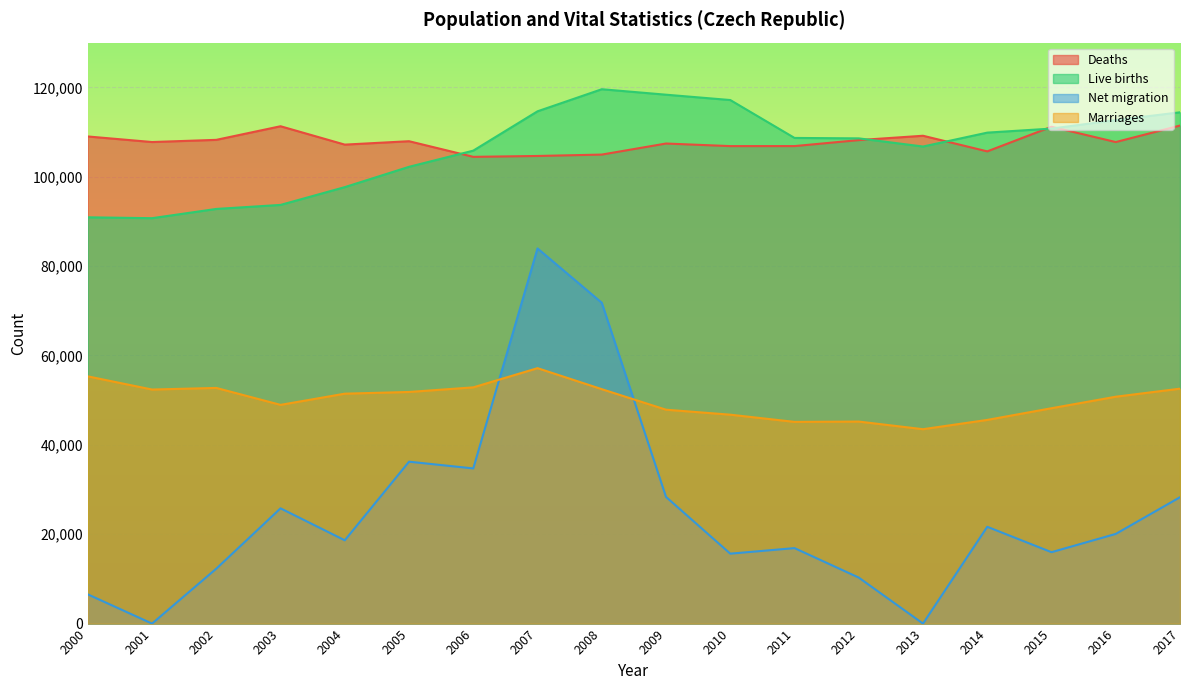

Reading left to right, what are all the values shown in this chart?

Deaths: 109001	107755	108243	111288	107177	107938	104441	104636	104948	107421	106844	106848	108189	109160	105665	111173	107750	111443
Live births: 90910	90715	92786	93685	97664	102211	105831	114632	119570	118348	117153	108673	108576	106751	109860	110764	112663	114405
Net migration: 6539	0	12290	25789	18635	36229	34720	83945	71790	28344	15648	16889	10293	0	21661	15977	20064	28273
Marriages: 55321	52374	52732	48943	51447	51829	52860	57157	52457	47862	46746	45137	45206	43499	45575	48191	50768	52567